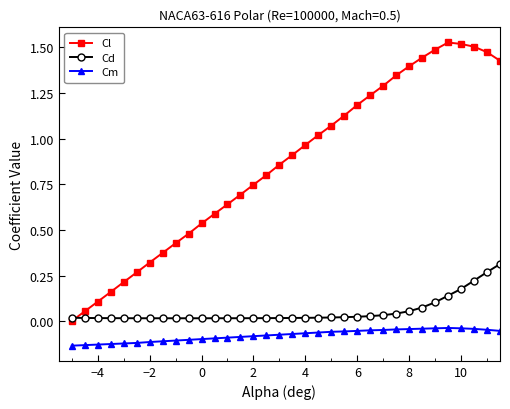

Count the number of categories in the chart.

35